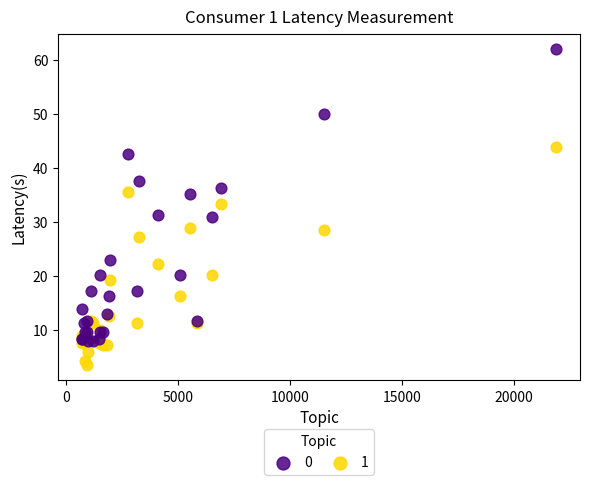

Which series reaches the minimum Y coordinate?

1